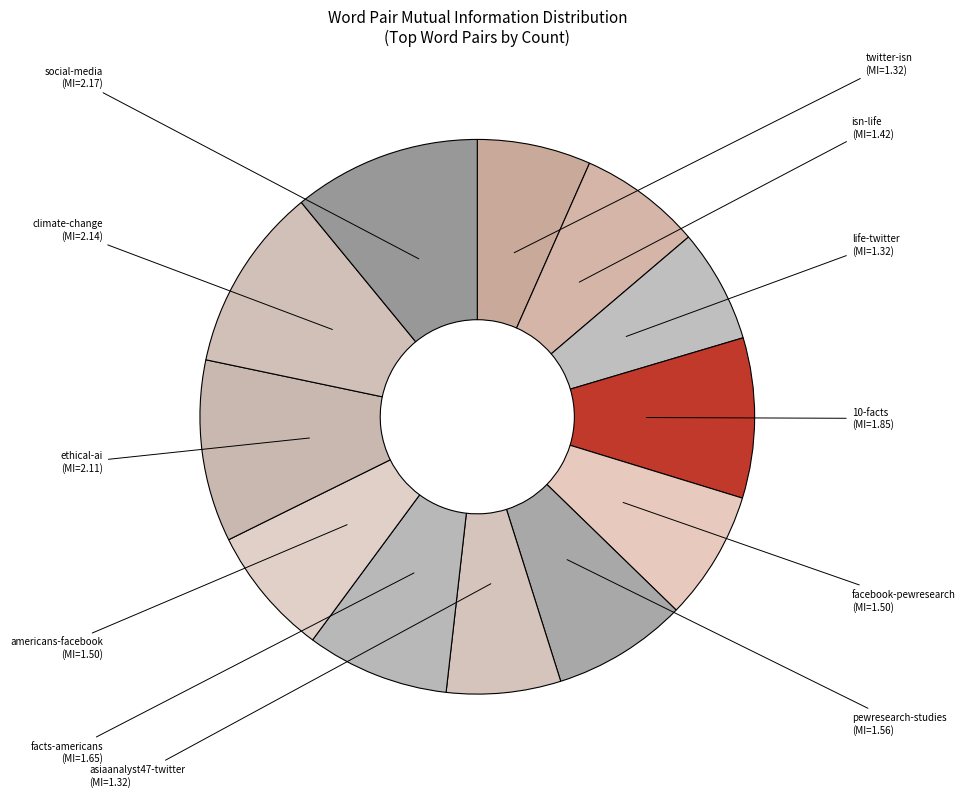

Do americans-facebook and life-twitter together represent more than half of the pie?

No